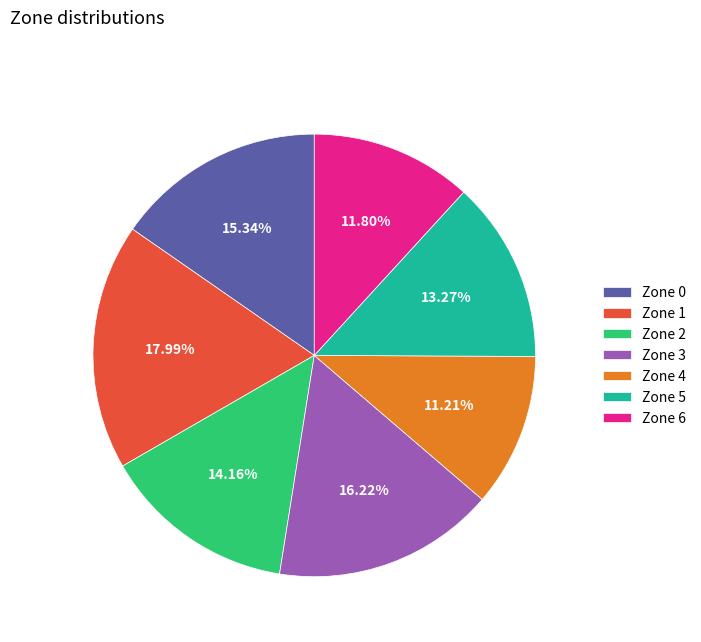

What is the largest slice in the pie chart?

Zone 1